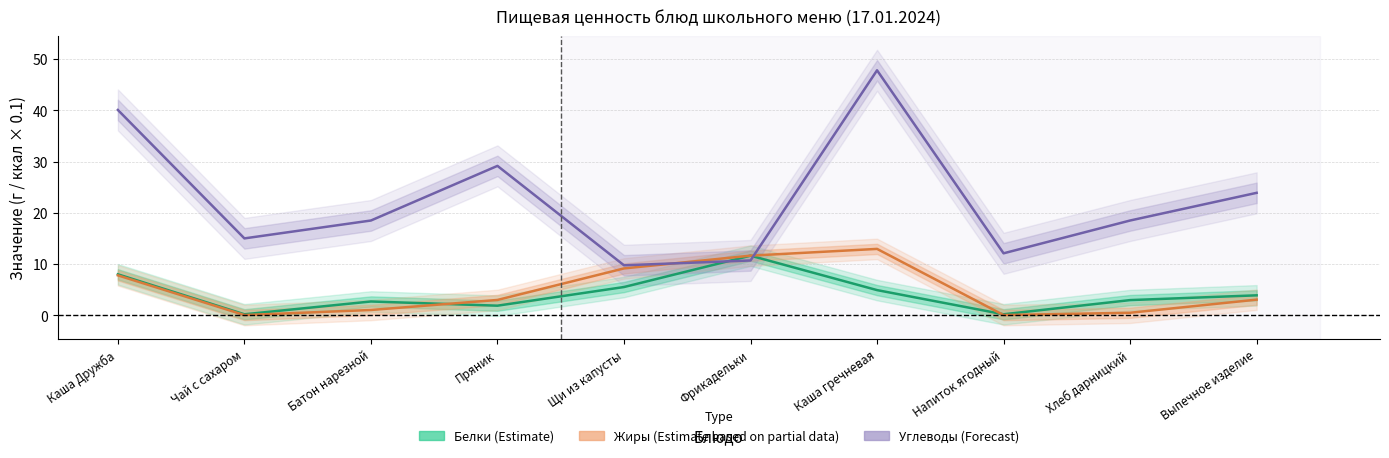

At which label does Белки (Estimate) reach its peak?

Фрикадельки